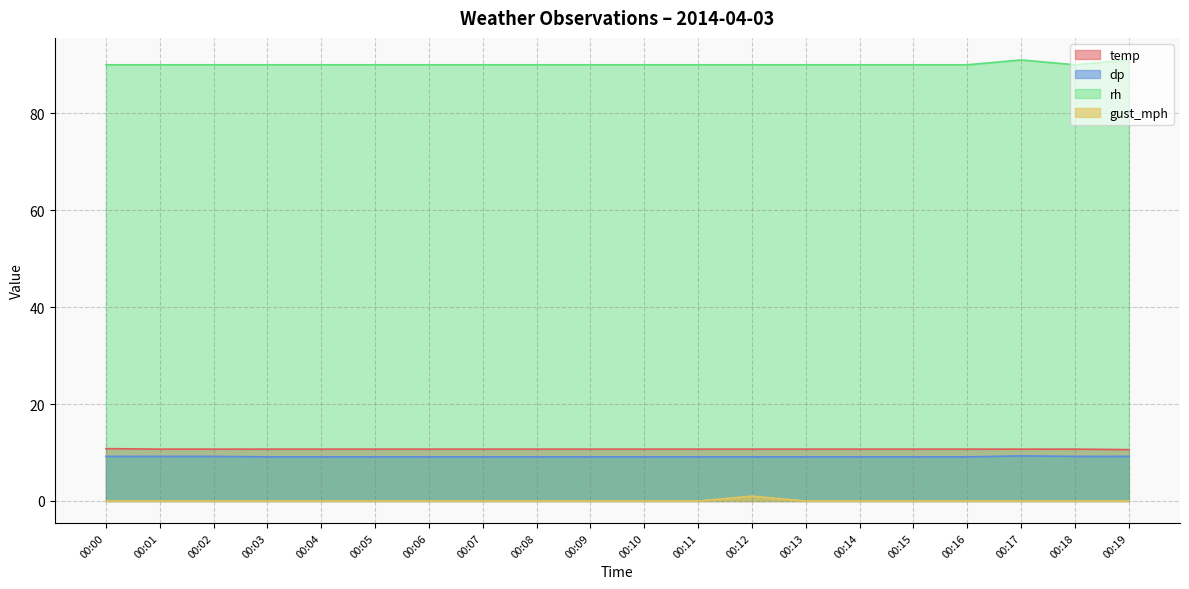

Is it true that gust_mph equals 0.4 at 00:07?

False